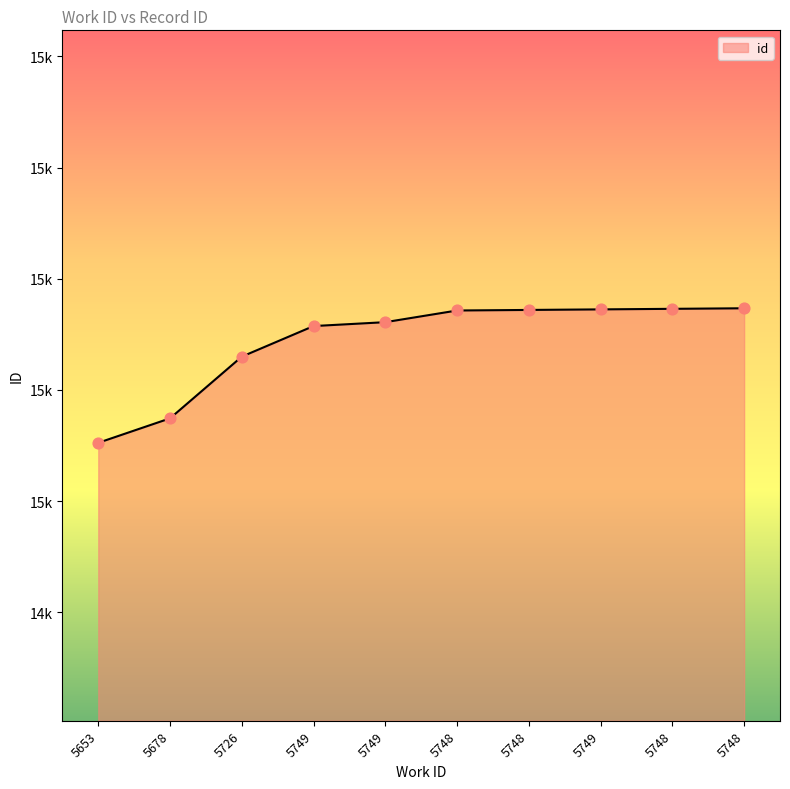

Does the chart have visible grid lines?

No